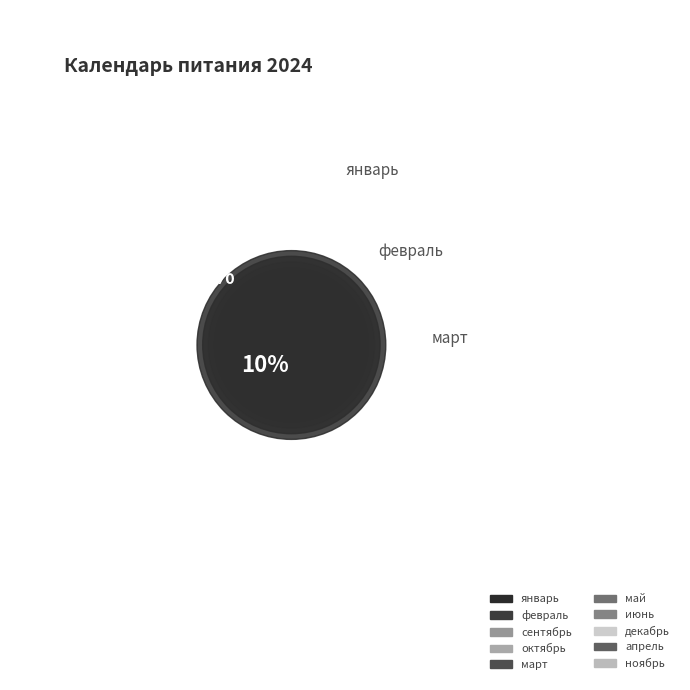

What is the smallest slice in the pie chart?

ноябрь